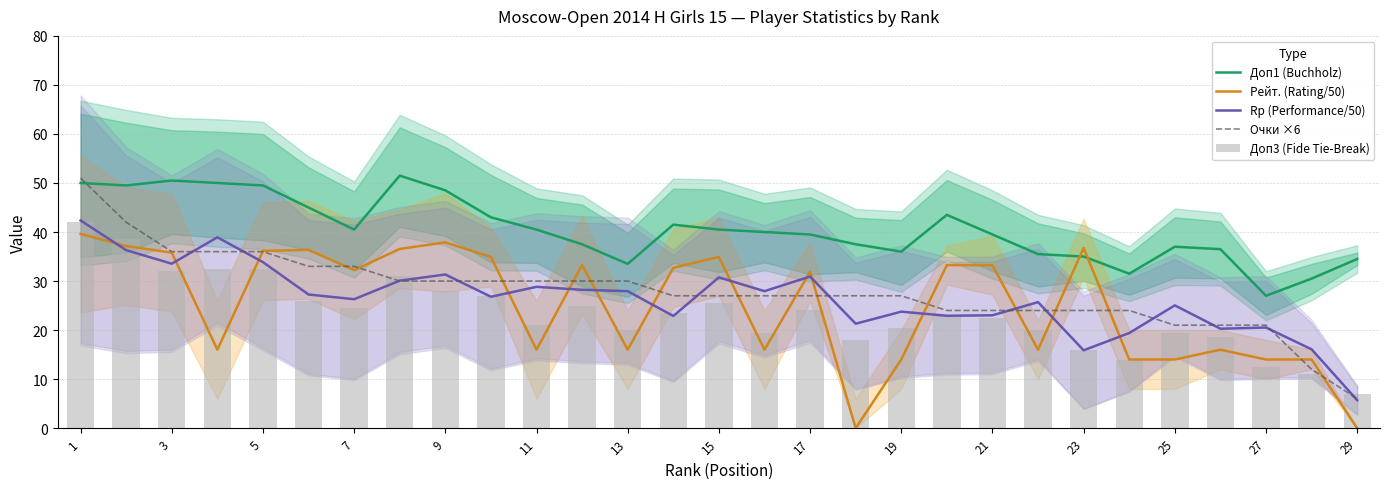

What is the highest value of the Rp (Performance/50) series?

42.4